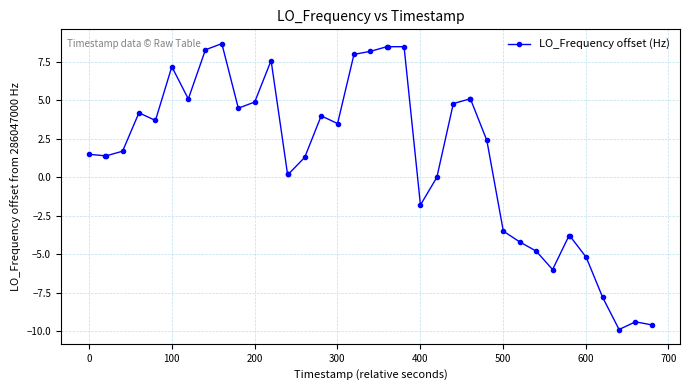

What is the smallest value displayed?

-9.9